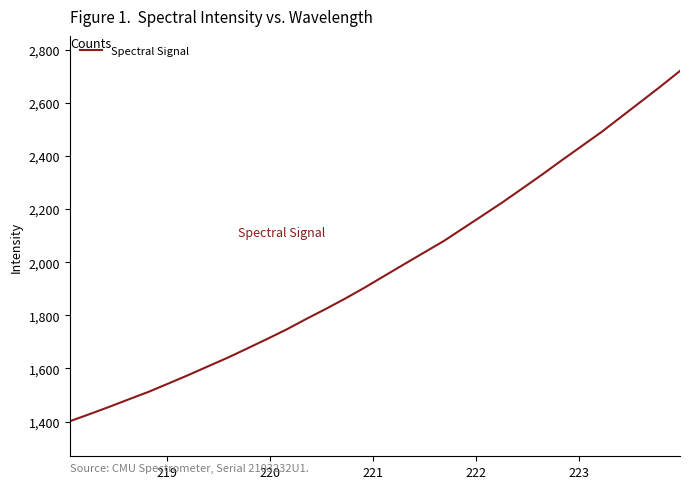

What is the difference between the maximum and minimum values?

1318.5